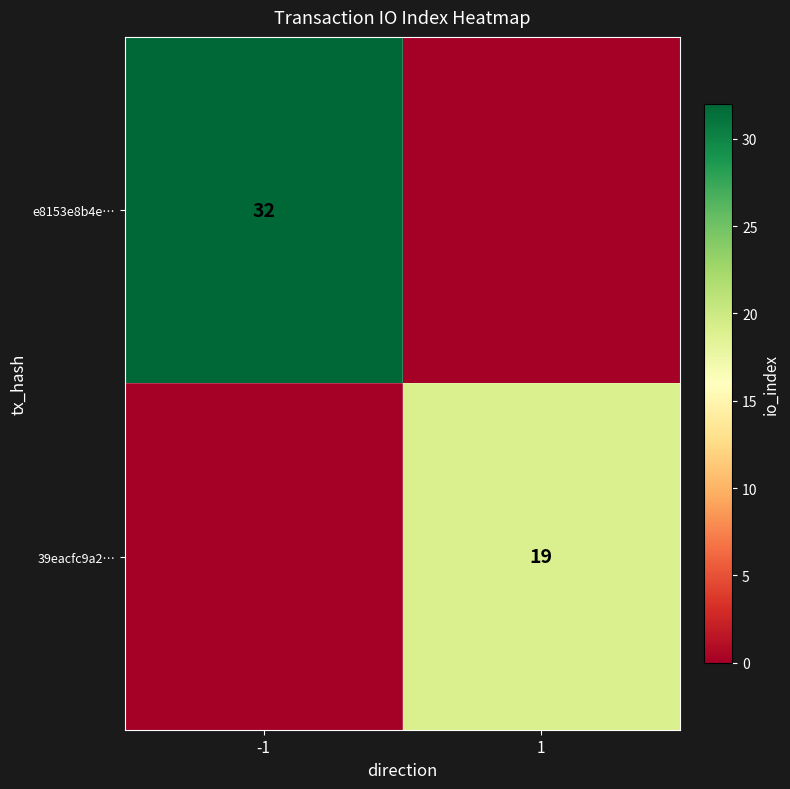

The 39eacfc9a2… series shows 12 at 1. True or false?

False